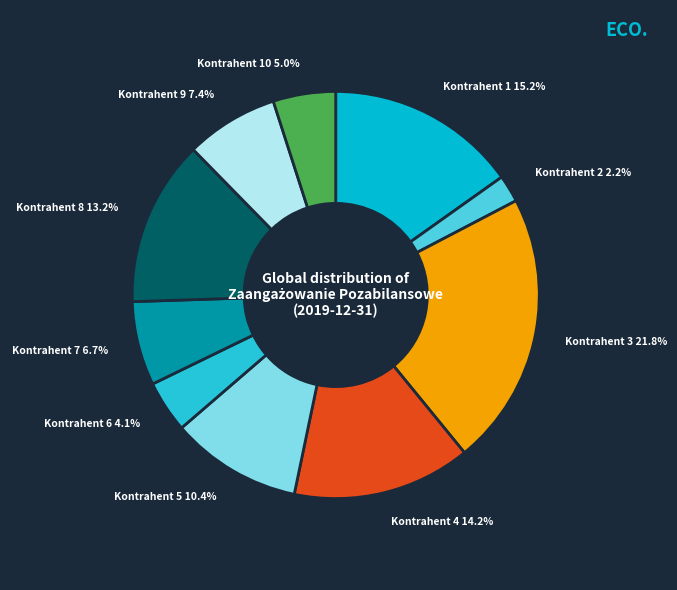

What is the ratio of the value at Kontrahent 7 to the value at Kontrahent 9?

0.9